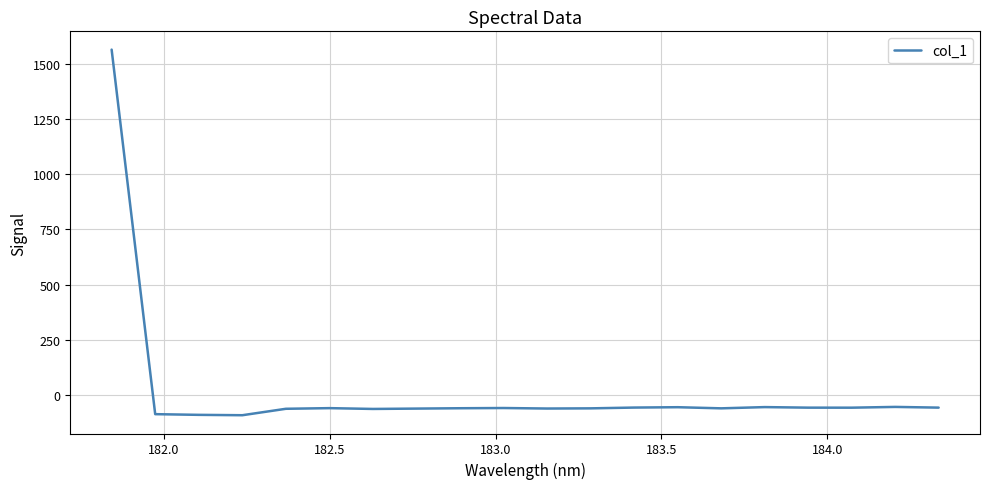

What is the difference between the maximum and minimum values?

1654.5